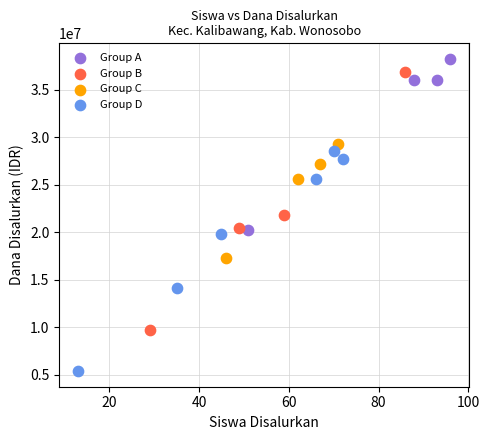

What are all the series names shown in the legend?

Group A, Group B, Group C, Group D